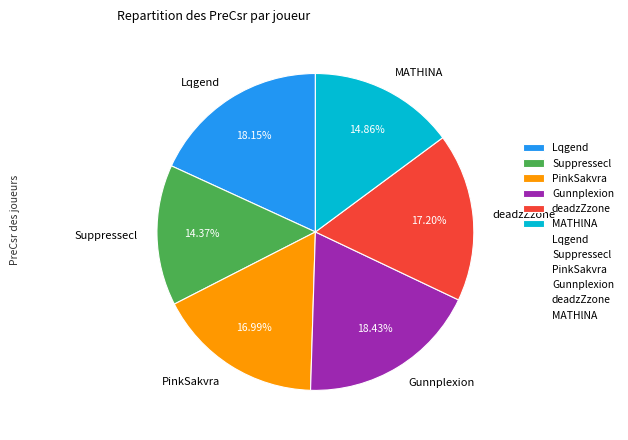

Approximately how many times larger is the value at Gunnplexion compared to deadzZzone?

1.1